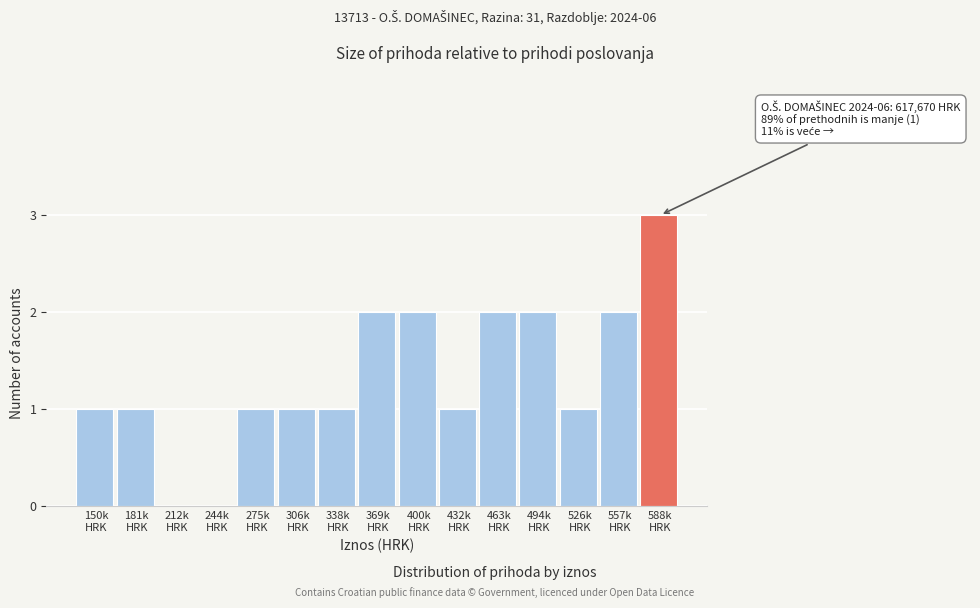

What is the sum of all values?

20